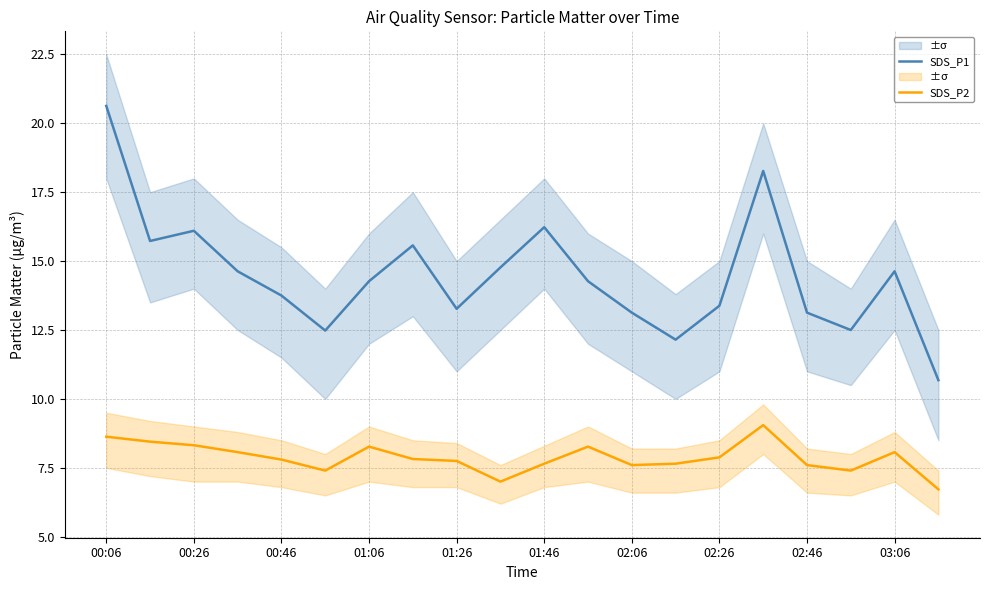

What is the maximum value for SDS_P2?

9.1